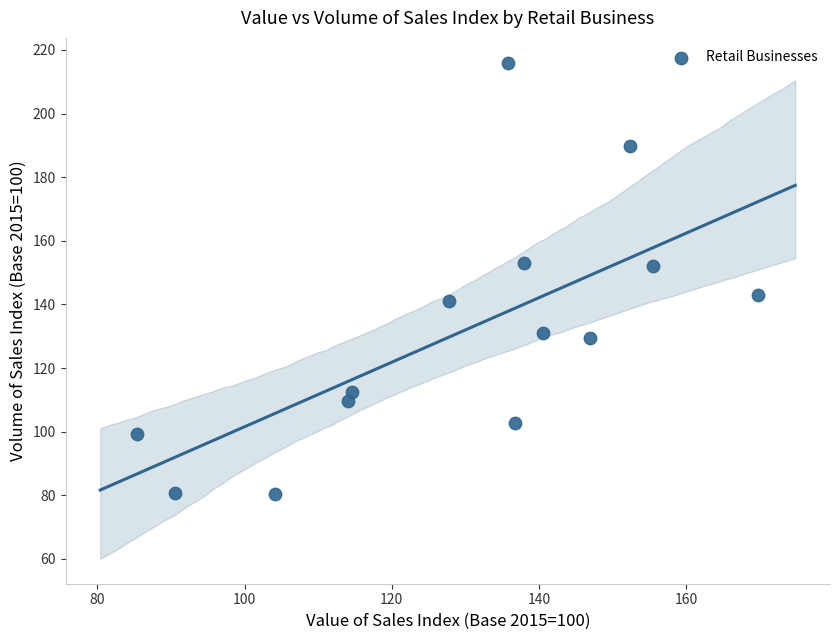

What is the range of X values (max minus min)?

84.4